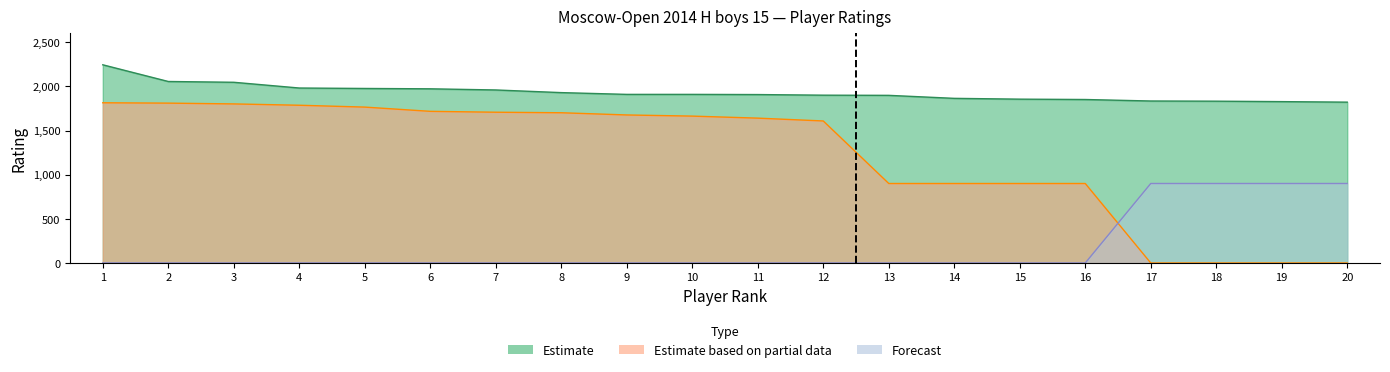

Which series has the largest total across all categories?

Estimate